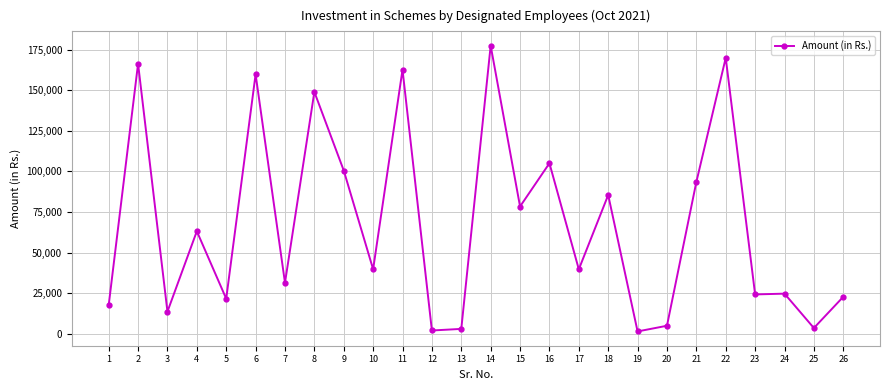

What is the maximum value shown in the chart?

177400